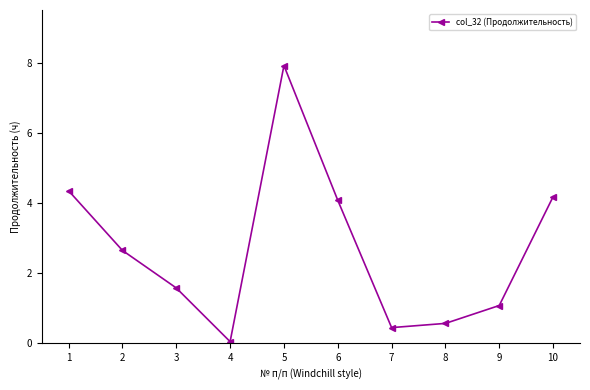

At which category does the chart reach its minimum across all series?

4